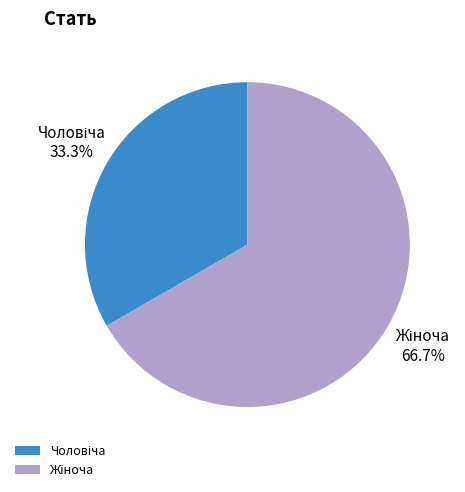

Does any single category account for the majority?

Yes